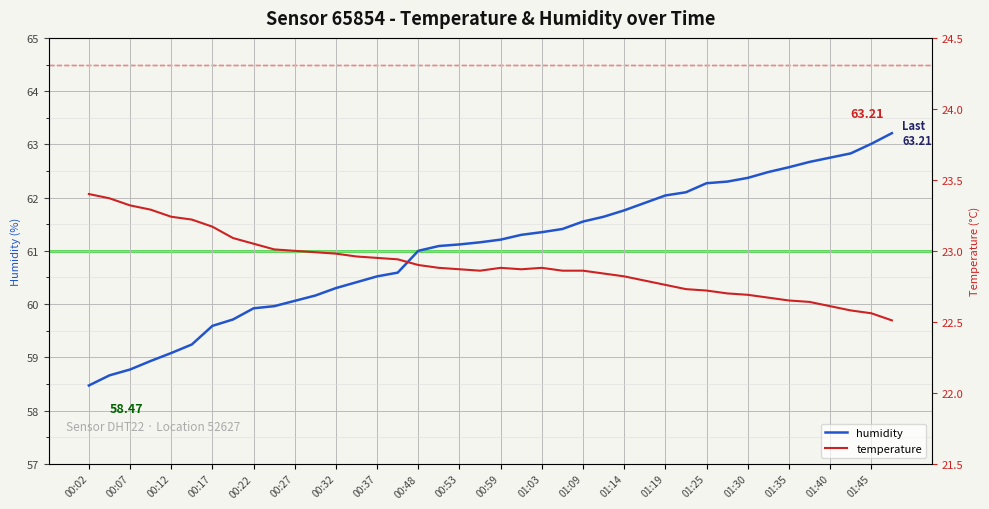

At 00:17, list the series in order from largest to smallest.

temperature, humidity